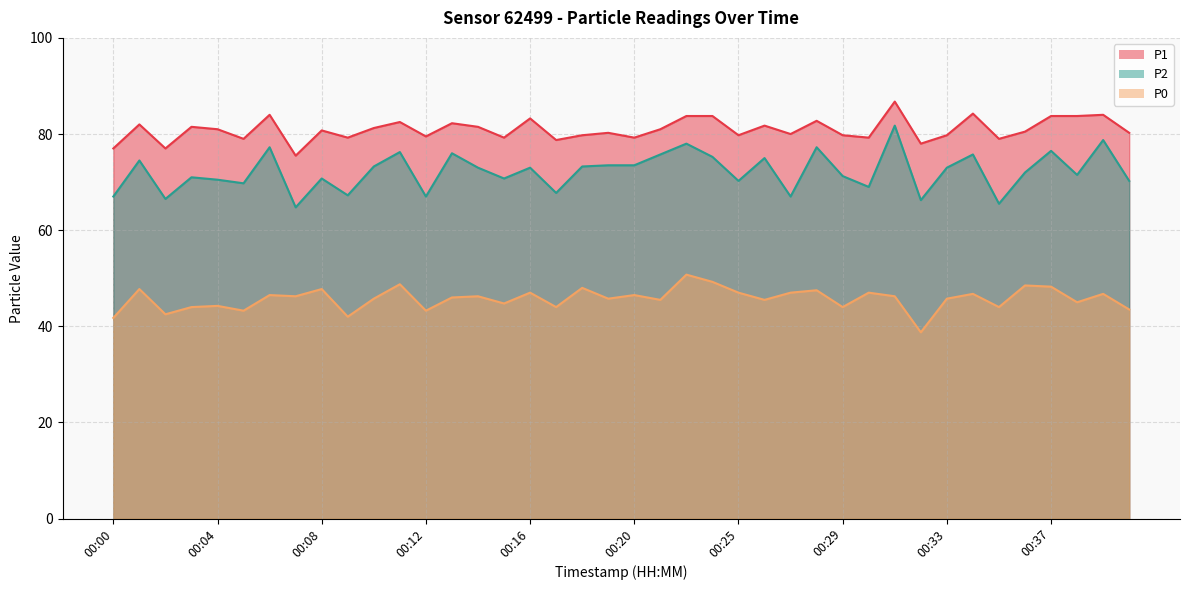

Rank the categories by P1 value from highest to lowest.

00:31, 00:34, 00:06, 00:39, 00:22, 00:24, 00:37, 00:38, 00:16, 00:28, 00:11, 00:13, 00:01, 00:26, 00:03, 00:14, 00:10, 00:04, 00:21, 00:08, 00:36, 00:19, 00:40, 00:27, 00:18, 00:25, 00:29, 00:33, 00:12, 00:09, 00:15, 00:20, 00:30, 00:05, 00:35, 00:17, 00:32, 00:00, 00:02, 00:07